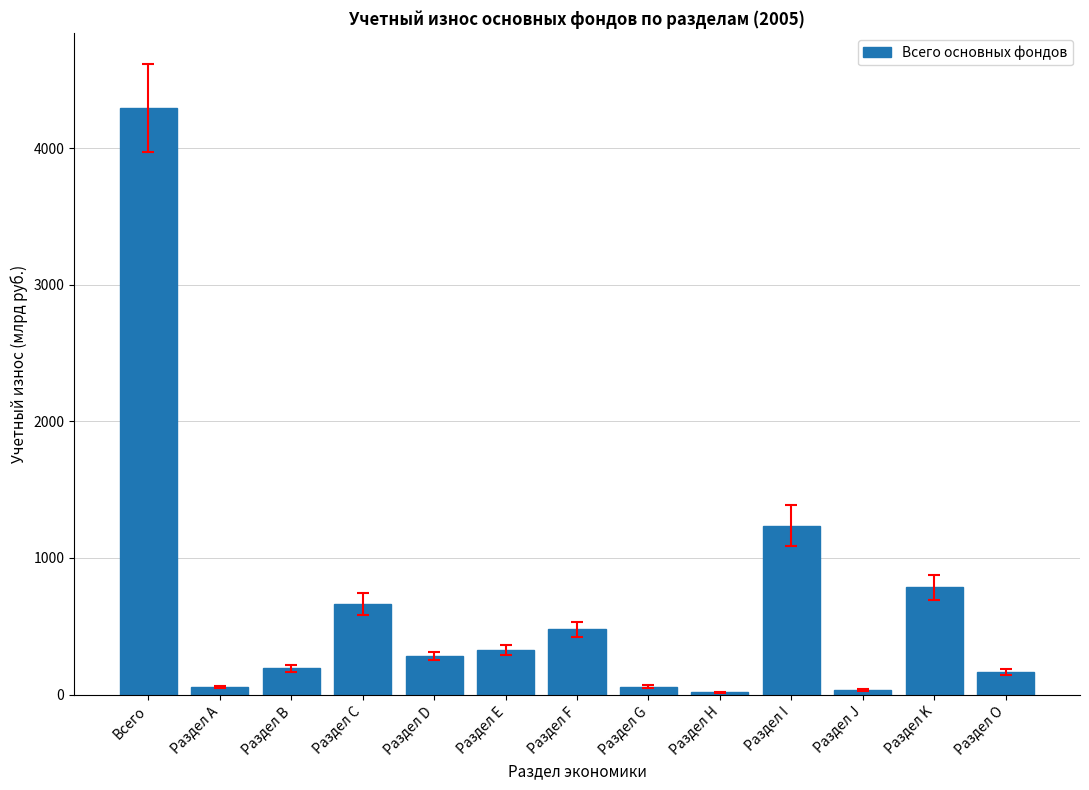

What is the ratio of the value at Раздел F to the value at Раздел K?

0.6